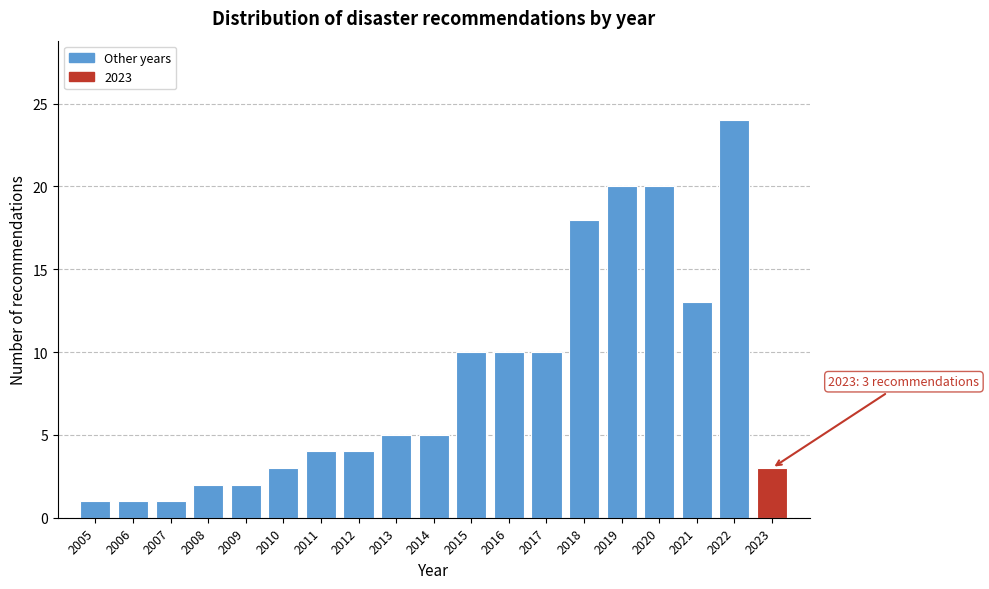

Reading left to right, what are all the values shown in this chart?

1	1	1	2	2	3	4	4	5	5	10	10	10	18	20	20	13	24	3